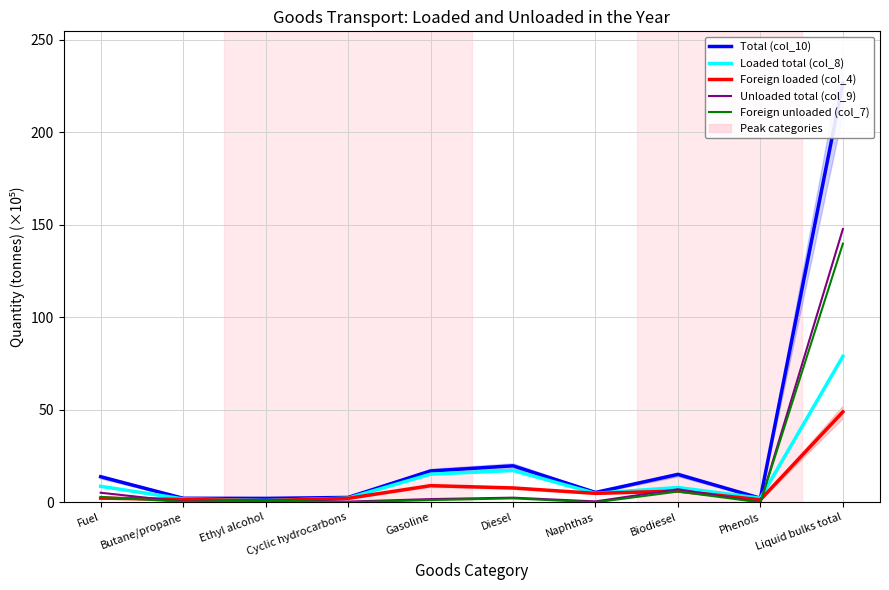

Which has a higher value, Gasoline or Naphthas?

Gasoline